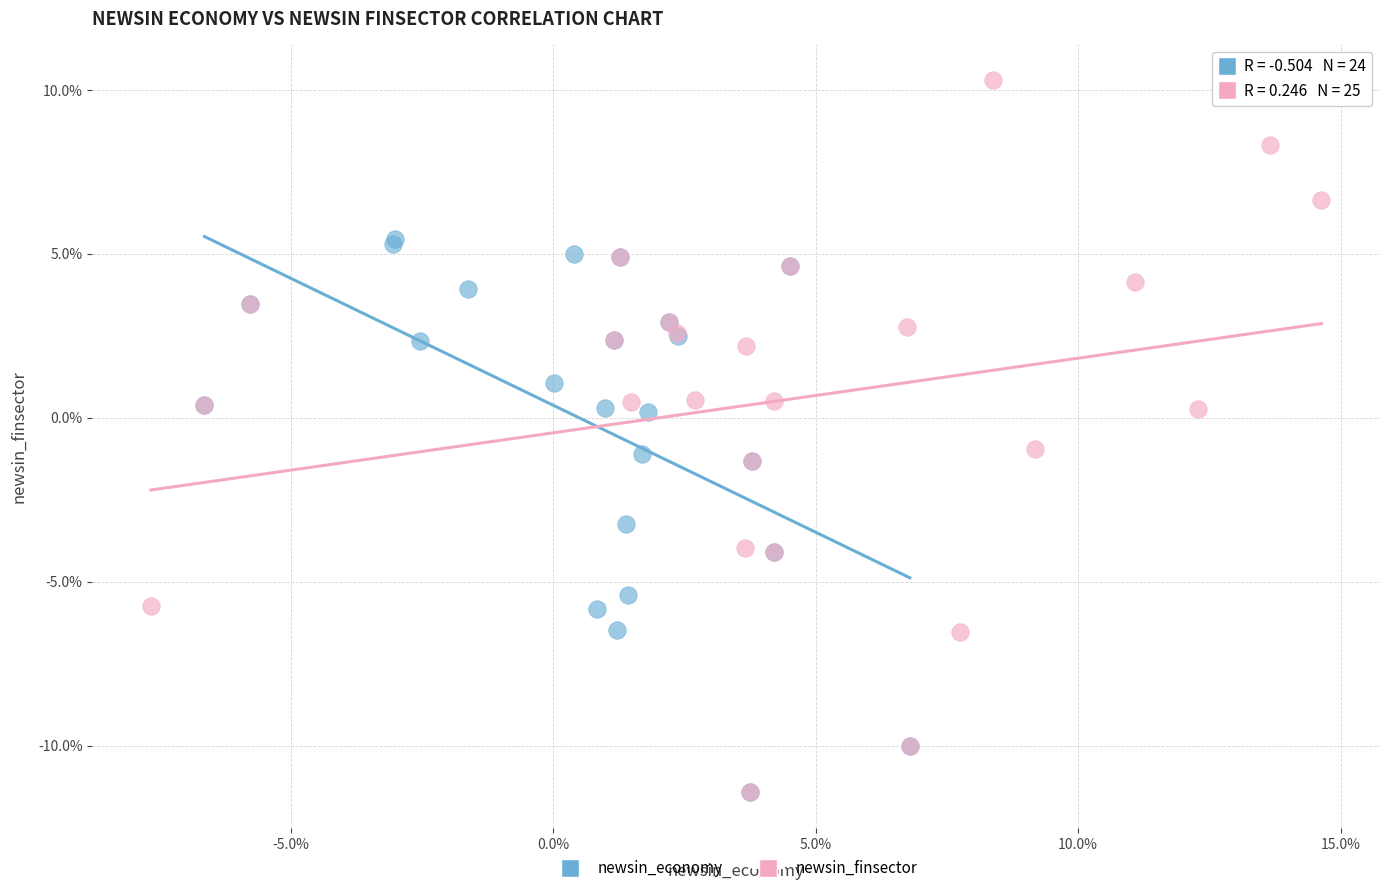

Which series contains the highest Y value?

newsin_finsector